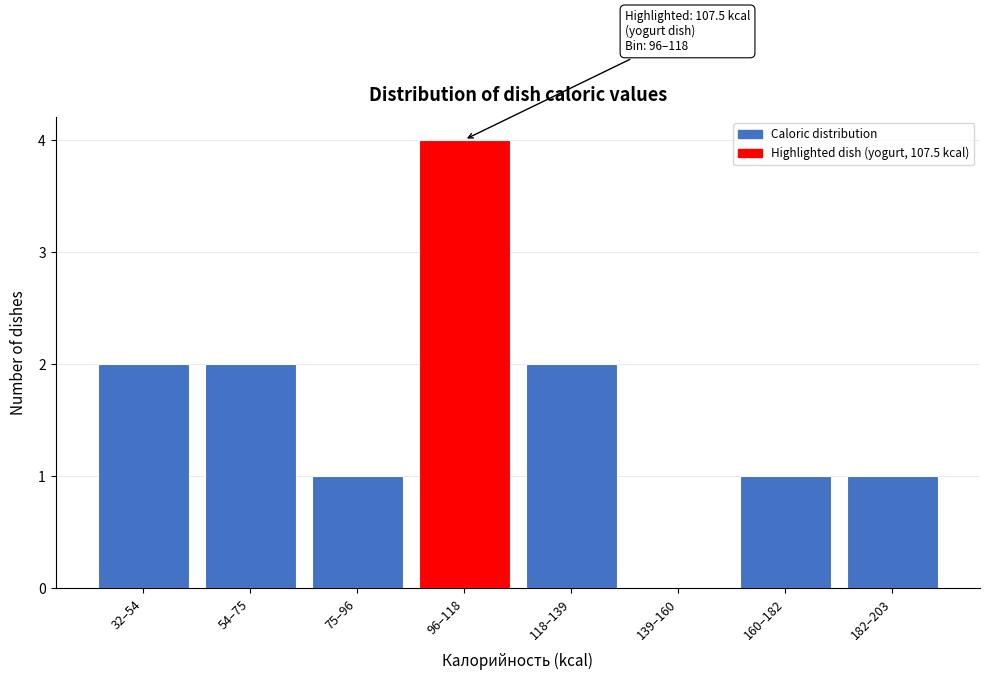

Reading right to left, transcribe all the data shown in this chart.

182–203=1	160–182=1	139–160=0	118–139=2	96–118=4	75–96=1	54–75=2	32–54=2